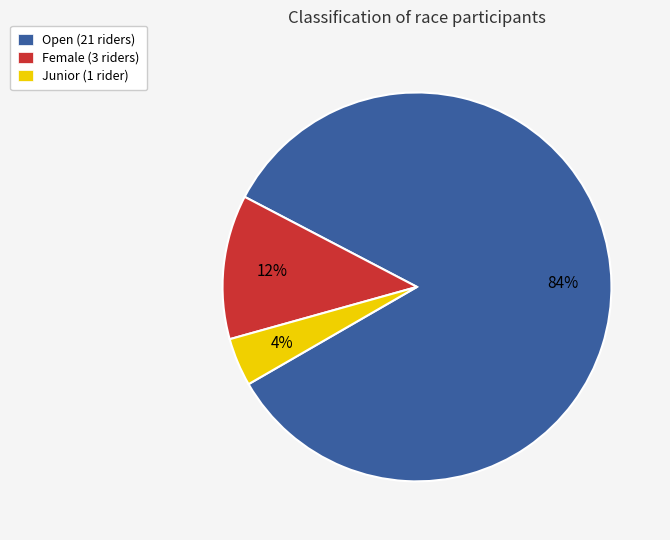

To the nearest percent, what is the difference between the largest and smallest slice percentages?

80%